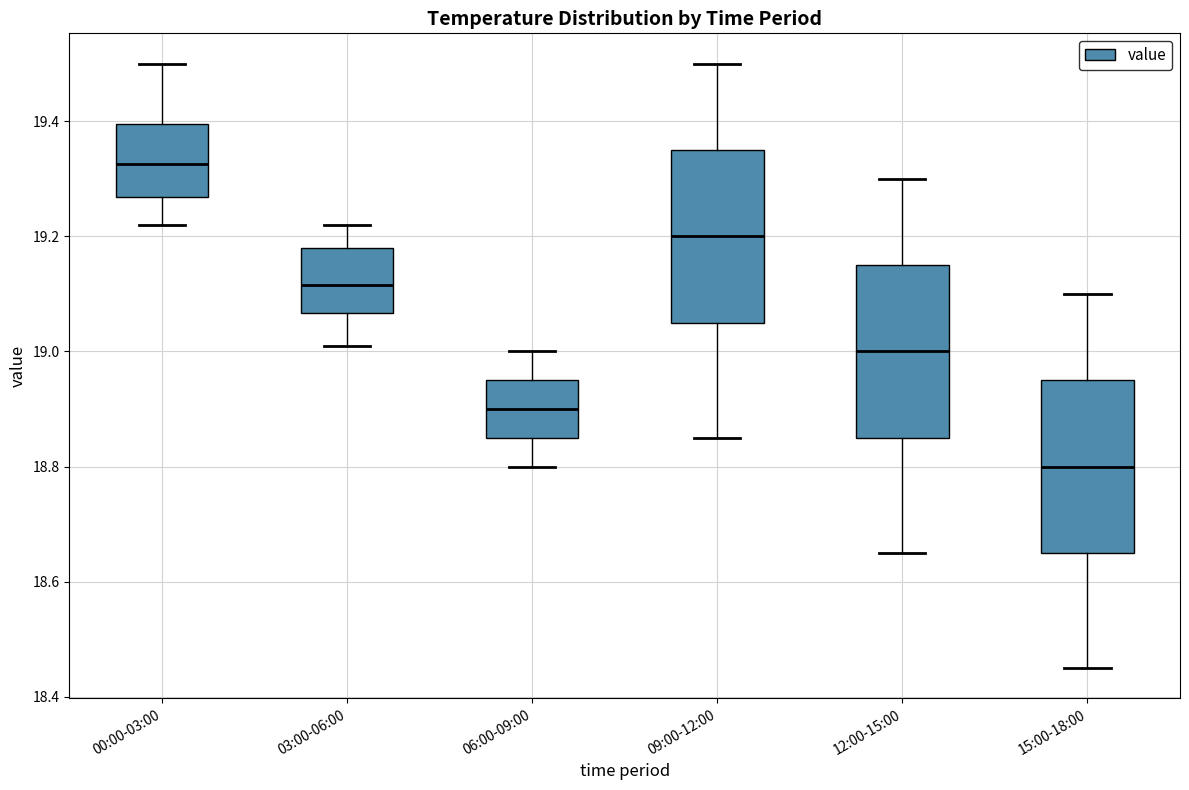

Reading left to right, read every box against the y-axis: the position of its median line, the range the box covers, and the ends of its whiskers. The values are not printed on the chart, so give them approximately, as read against the axis.

00:00-03:00: median 19.32, box 19.26 to 19.40, whiskers 19.22 to 19.50
03:00-06:00: median 19.12, box 19.06 to 19.18, whiskers 19.02 to 19.22
06:00-09:00: median 18.90, box 18.86 to 18.96, whiskers 18.80 to 19.00
09:00-12:00: median 19.20, box 19.06 to 19.36, whiskers 18.86 to 19.50
12:00-15:00: median 19.00, box 18.86 to 19.16, whiskers 18.66 to 19.30
15:00-18:00: median 18.80, box 18.66 to 18.96, whiskers 18.46 to 19.10